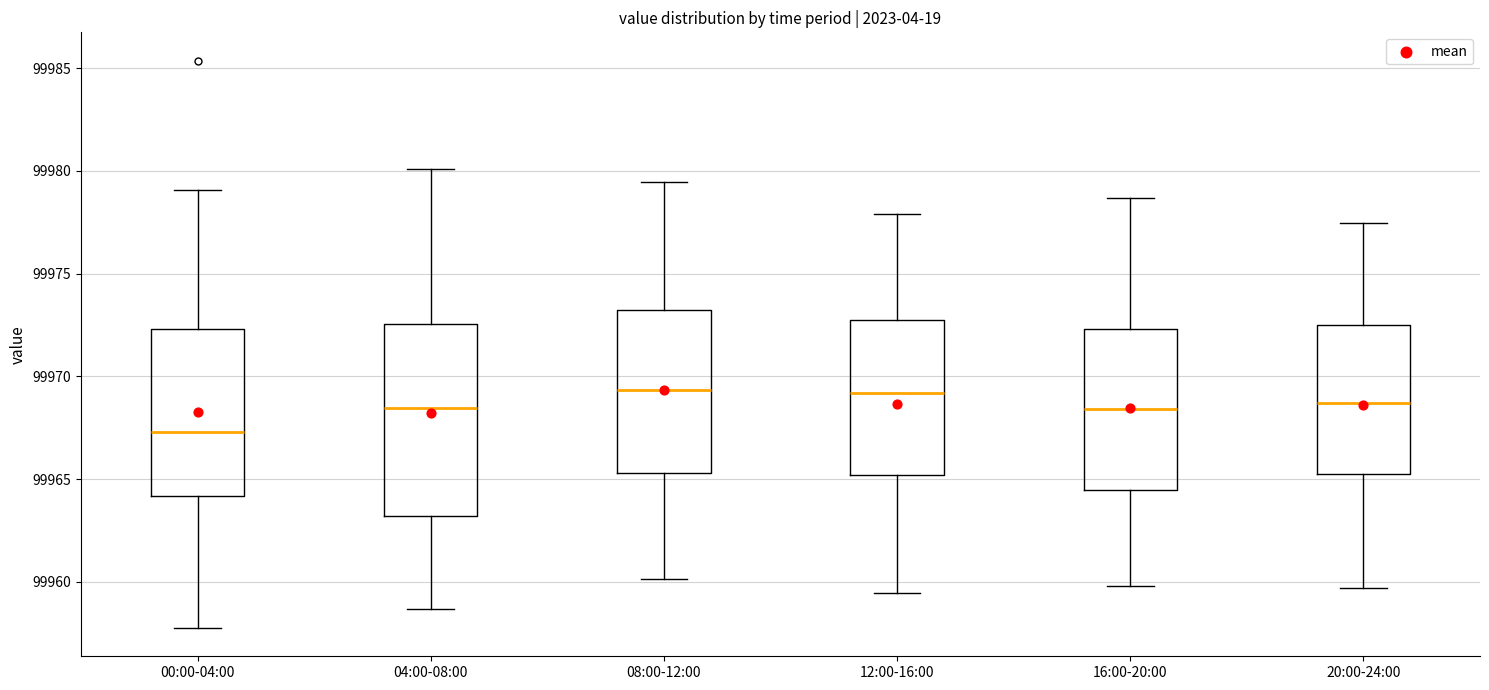

Which box has the lowest median line?

00:00-04:00